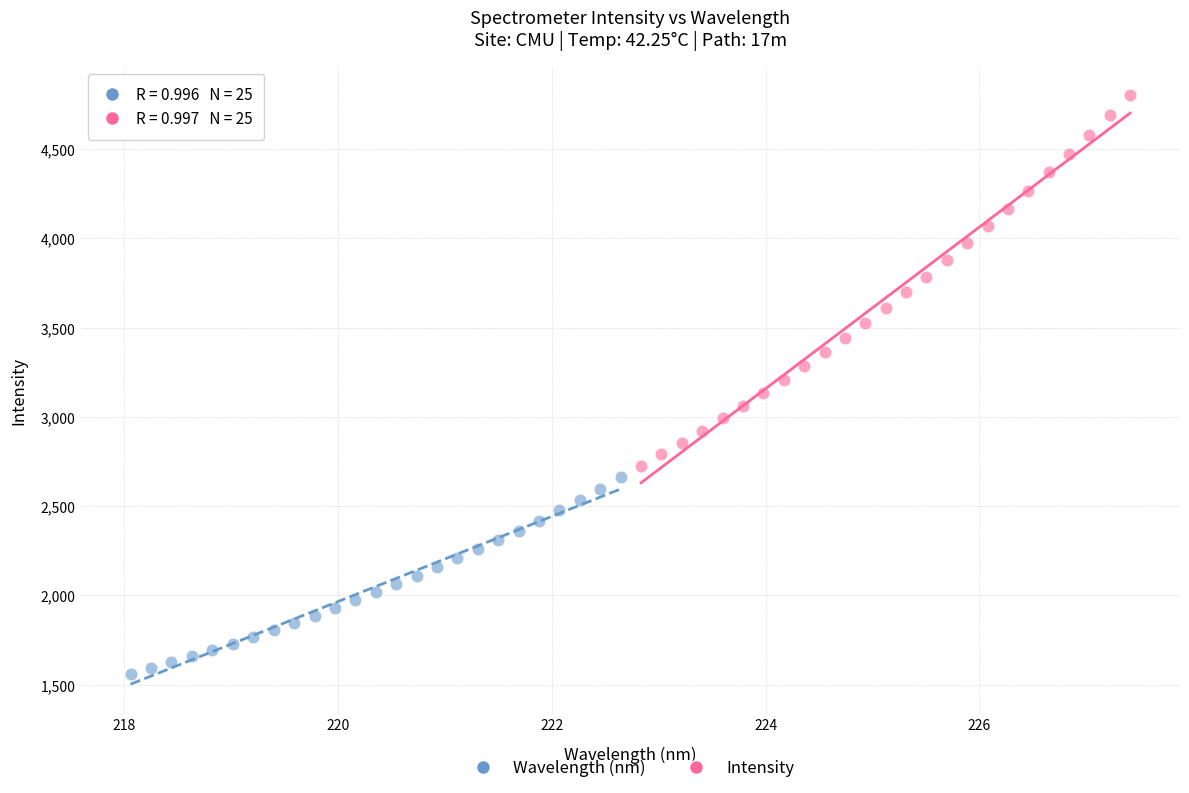

What are all the series names shown in the legend?

Wavelength (nm), Intensity